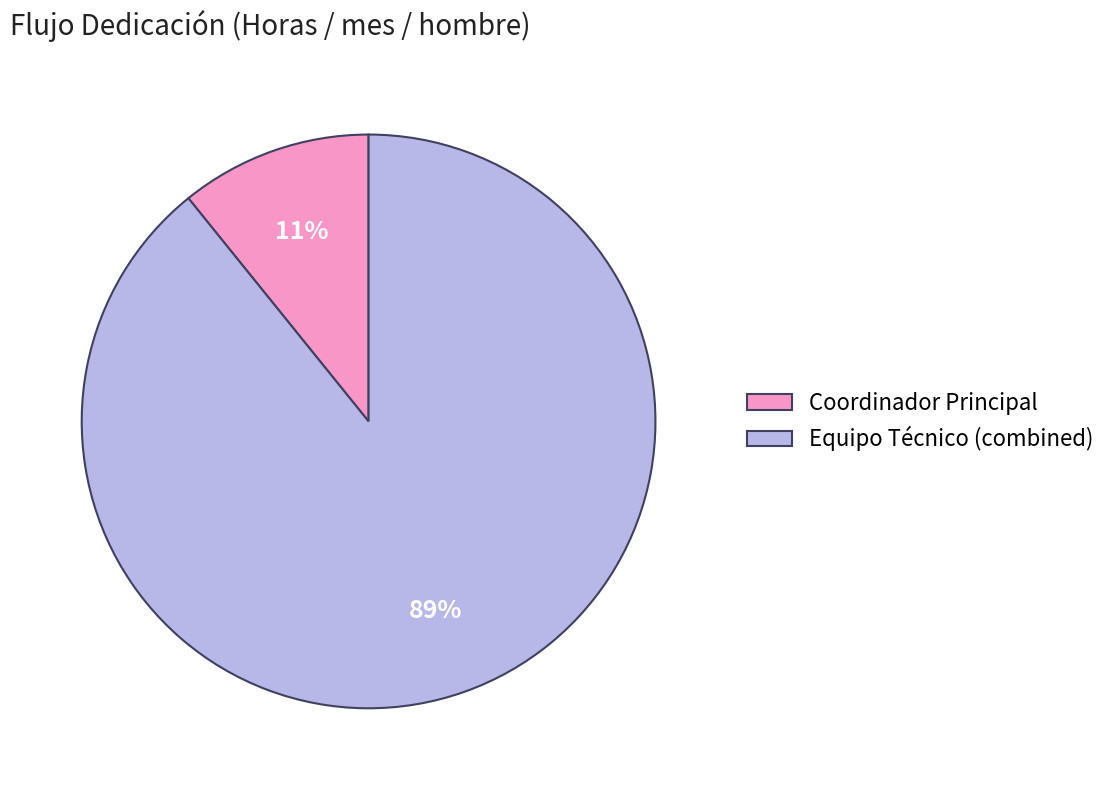

How many slices are in this pie chart?

2